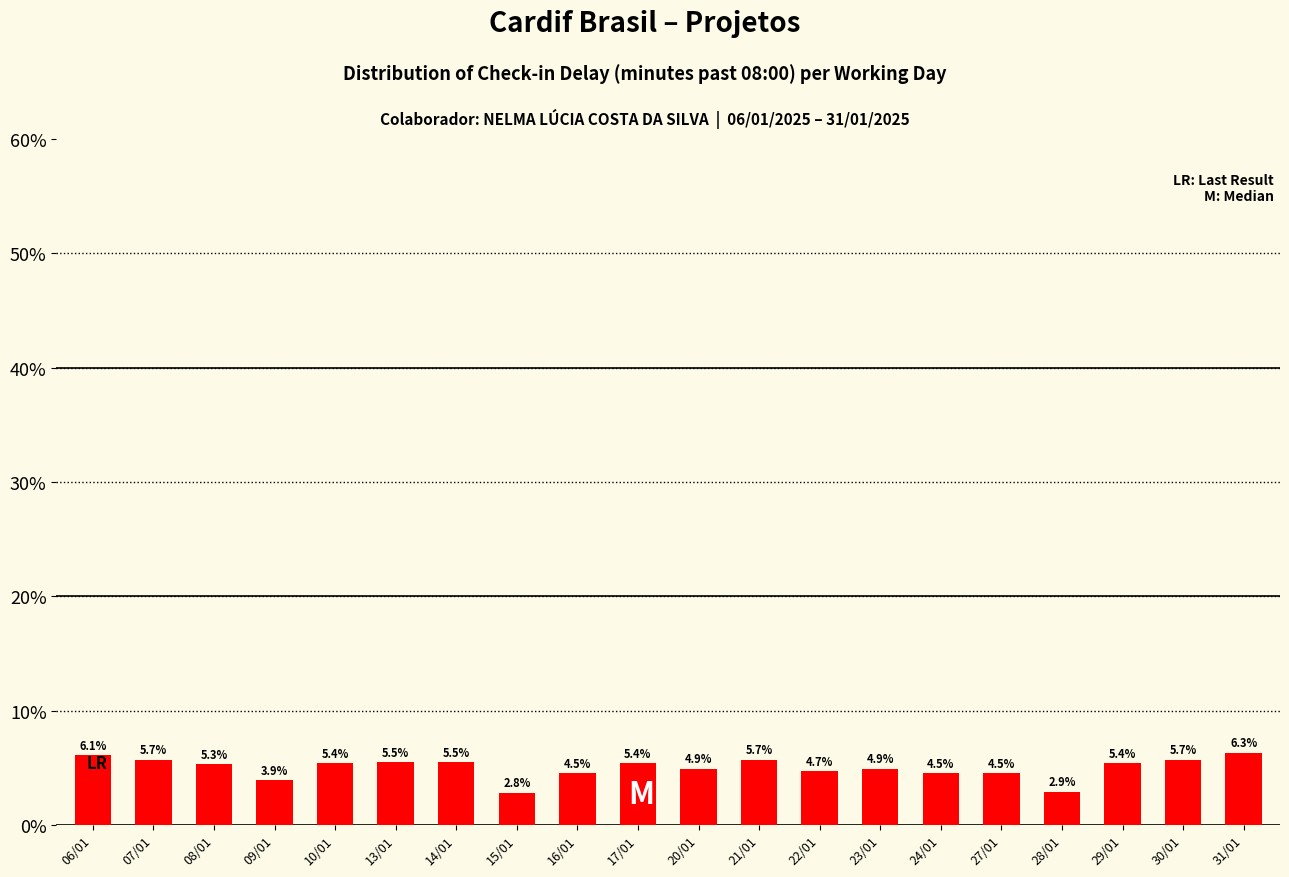

The value at 30/01 is 5.7. True or false?

True